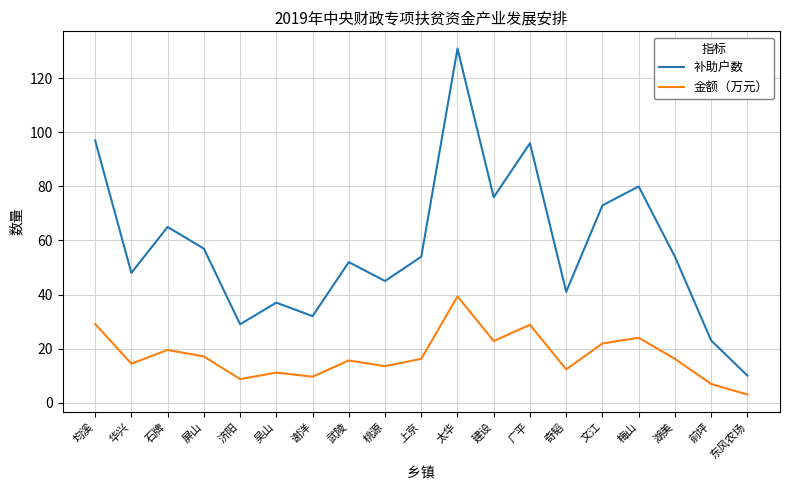

At which label does 金额（万元） reach its minimum?

东风农场